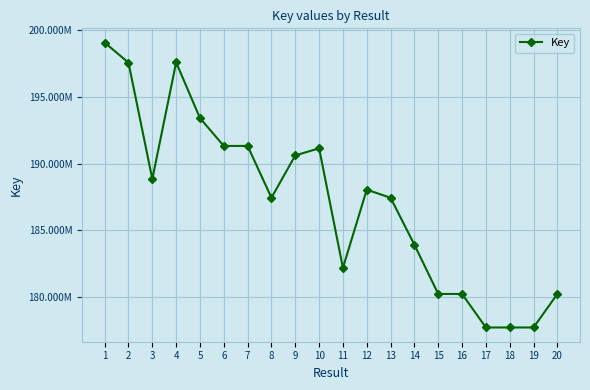

What is the average value?

187192917